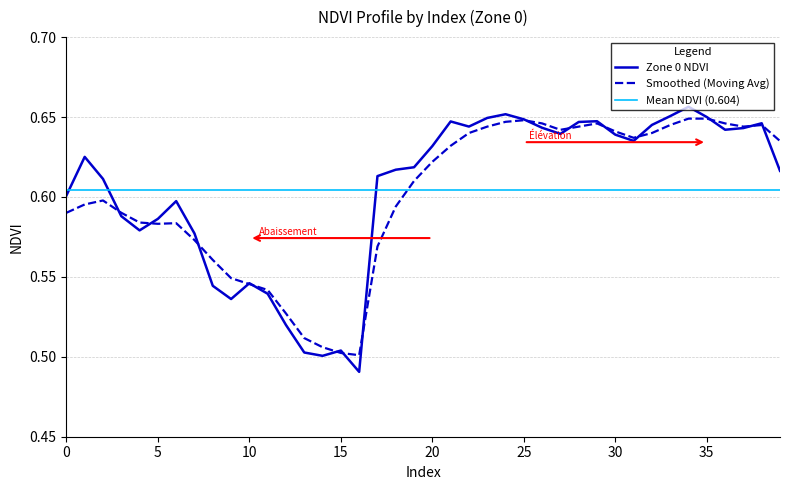

What is the value of the Smoothed (Moving Avg) point at the 28th from the left?

0.6